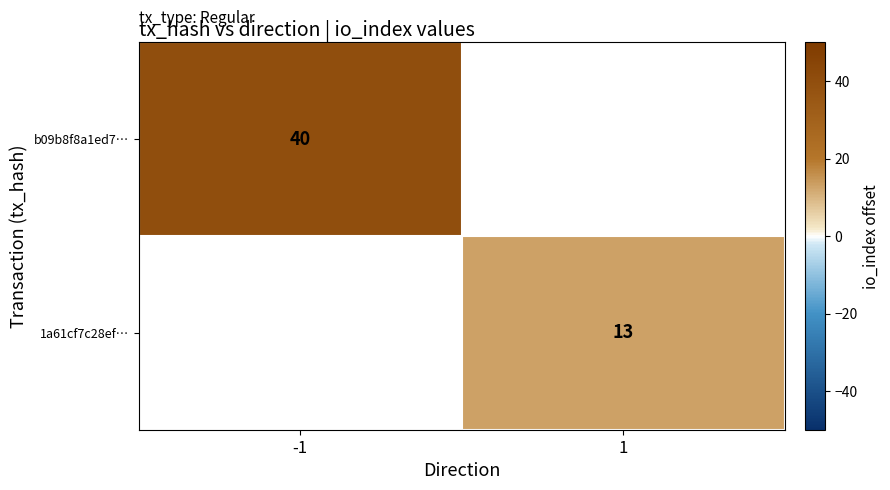

True or false: 1a61cf7c28ef… has a value of 13 at 1.

True